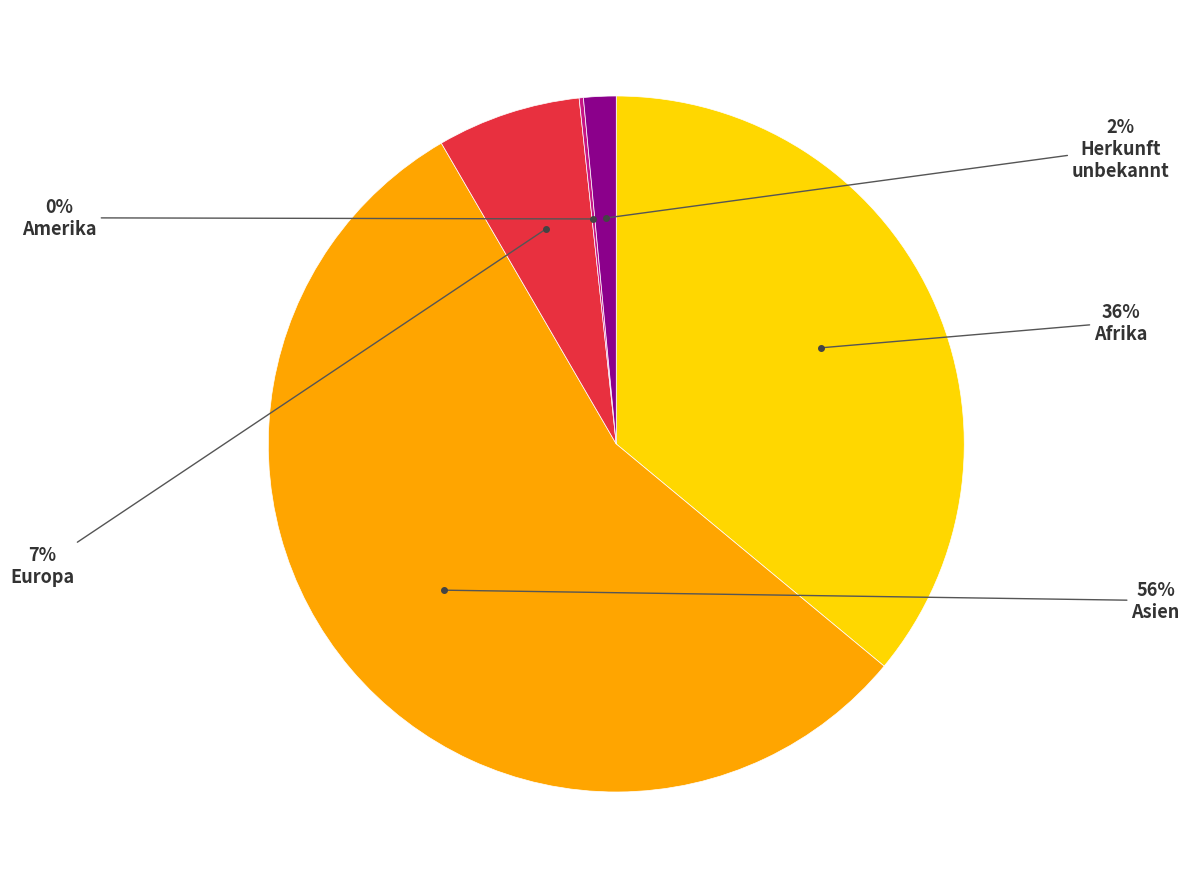

Is there any slice that represents more than half of the pie?

Yes